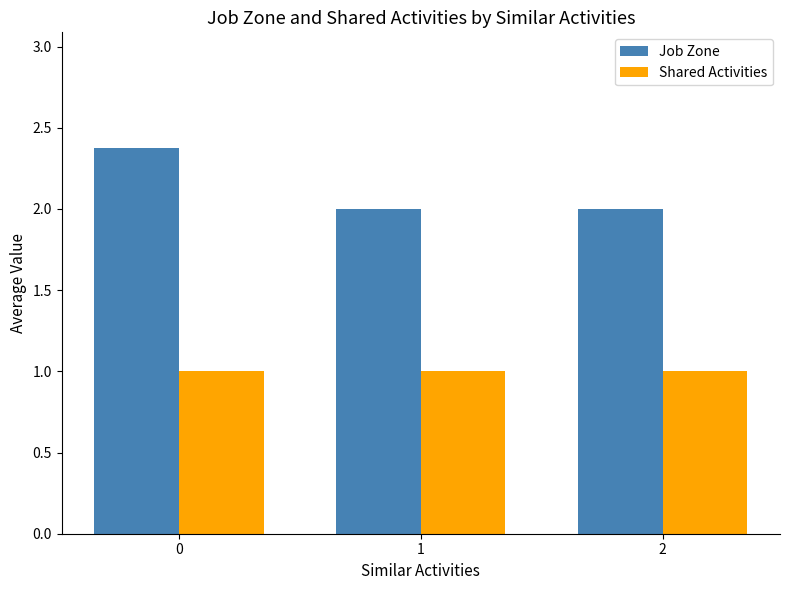

What is the highest value of the Job Zone series?

2.4